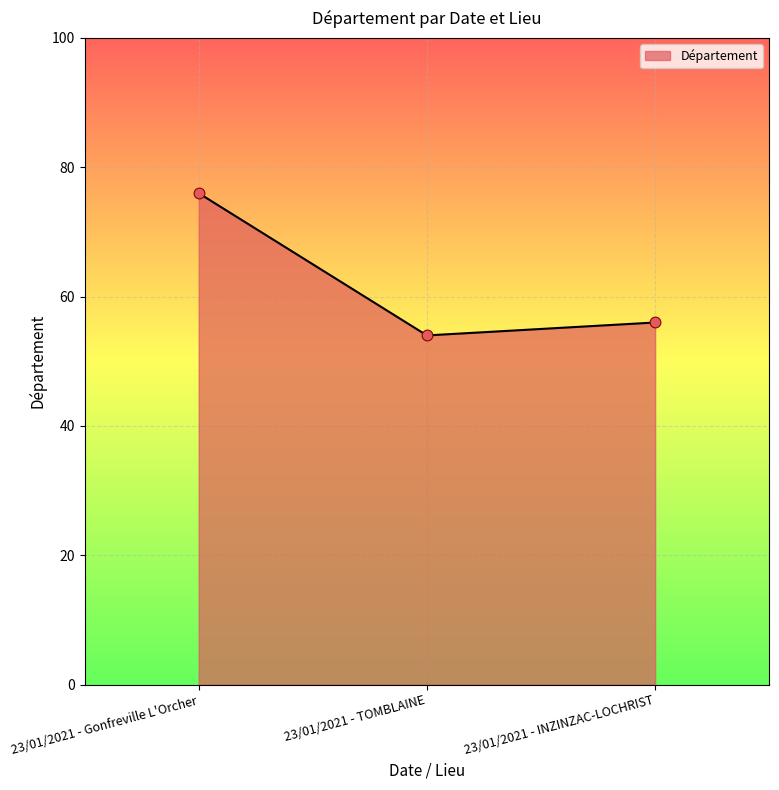

Which has a higher value, 23/01/2021 - Gonfreville L'Orcher or 23/01/2021 - INZINZAC-LOCHRIST?

23/01/2021 - Gonfreville L'Orcher